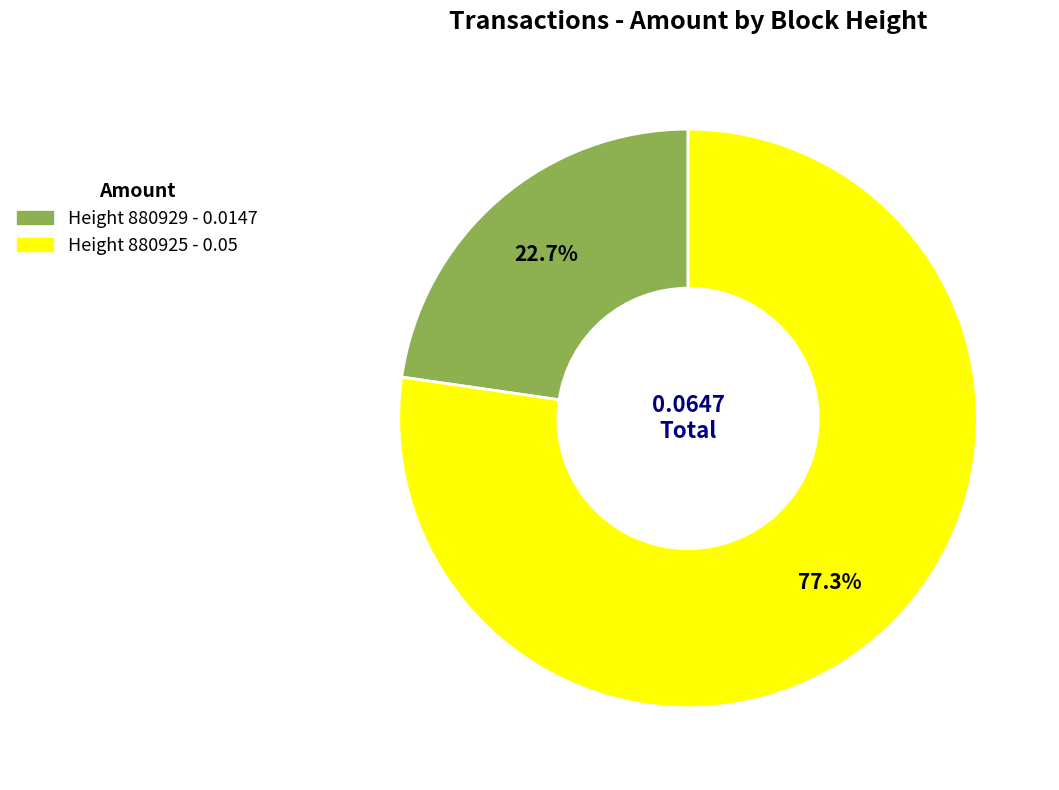

Is there a majority slice in this chart?

Yes